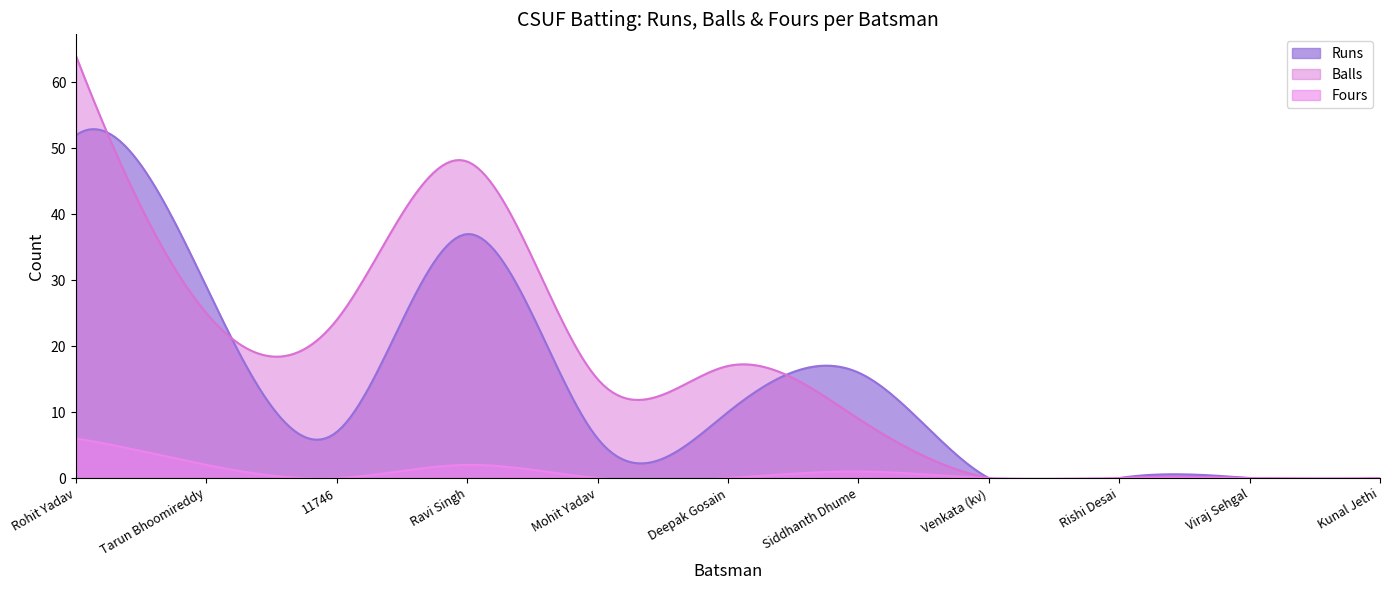

The Balls series shows 48 at Ravi Singh. True or false?

True